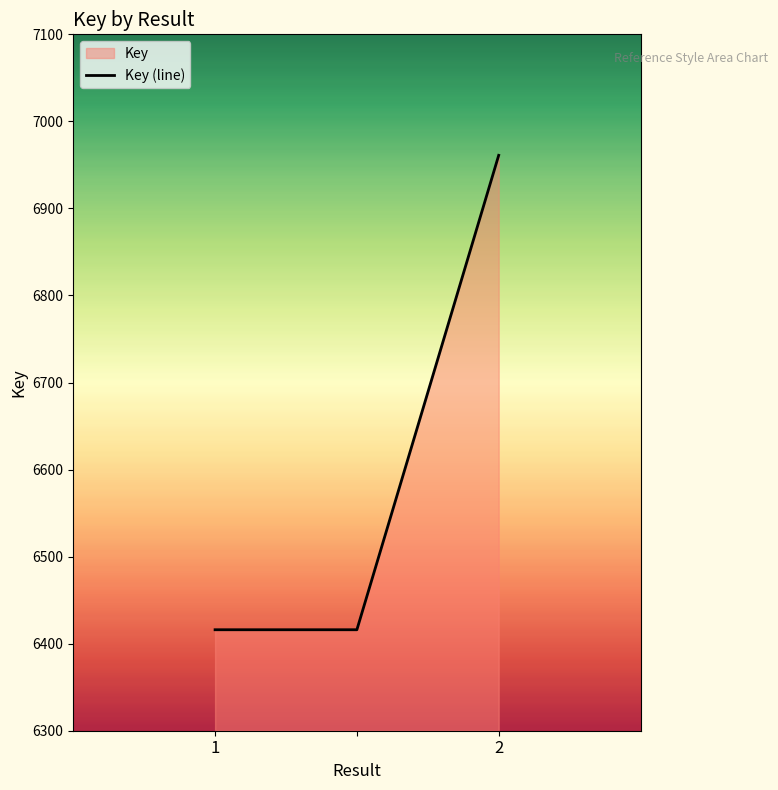

What is the approximate value at ?

6416